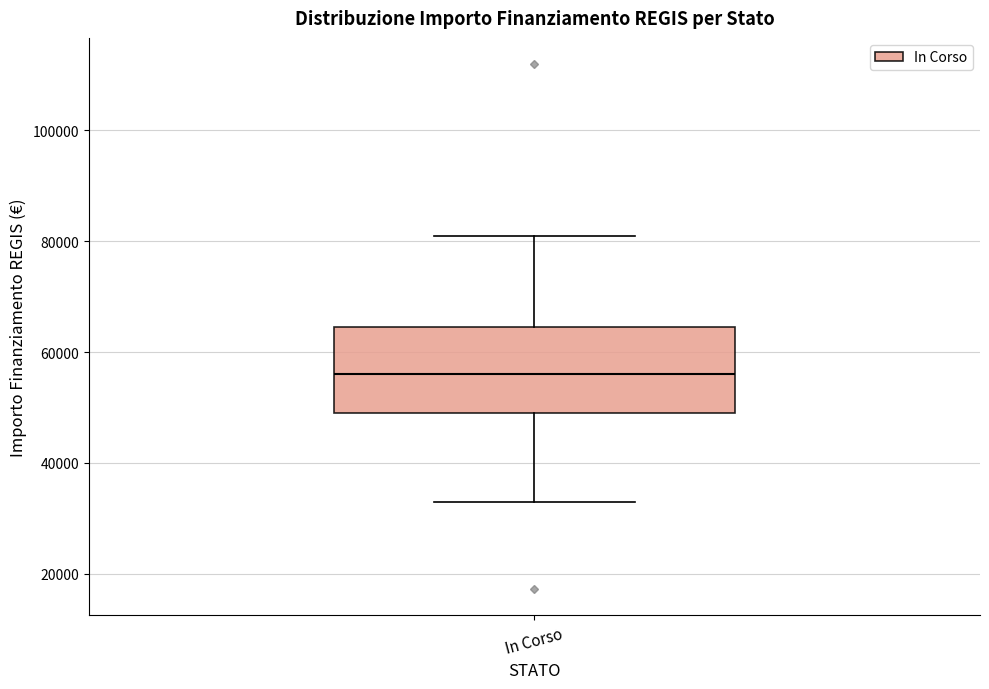

Read this box plot against the y-axis: the position of the median line, the range covered by the box, and the ends of both whiskers. The values are not printed on the chart, so give them approximately, as read against the axis.

median 56000, box 50000 to 64000, whiskers 32000 to 80000